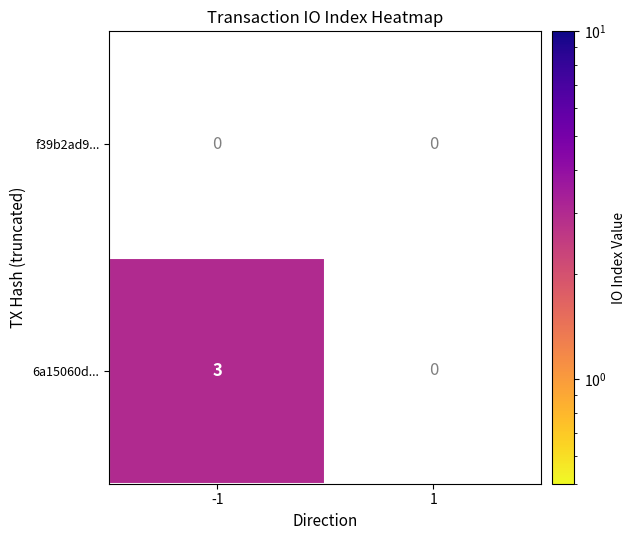

Which label corresponds to the largest value in the chart?

-1